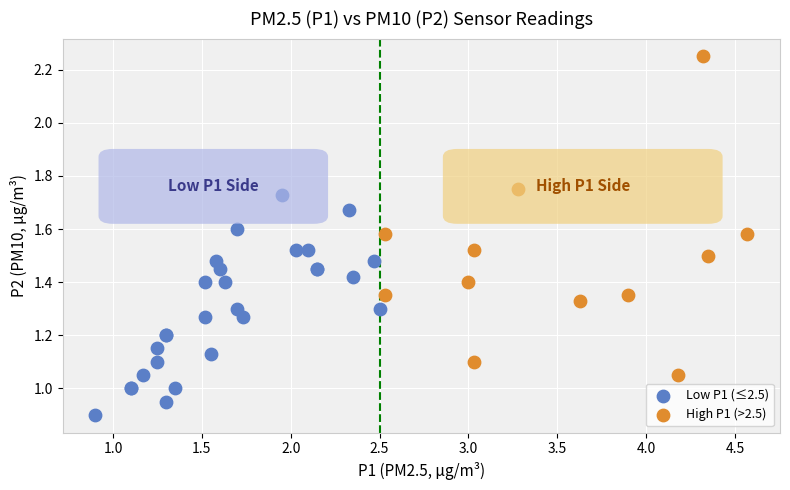

Which series has the largest Y range (max minus min)?

High P1 (>2.5)